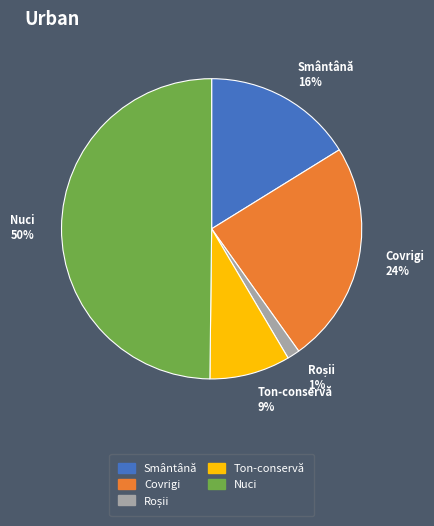

What is the ratio of the value at Smântână 16% to the value at Nuci 50%?

0.3